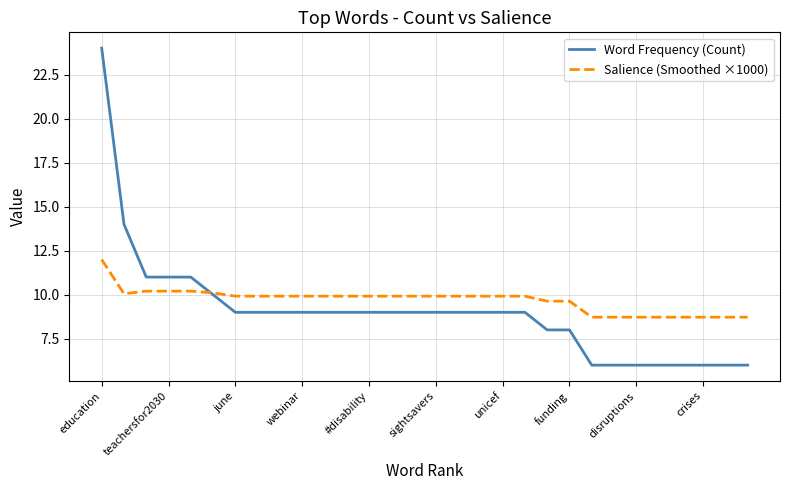

How many lines are shown in the chart?

2